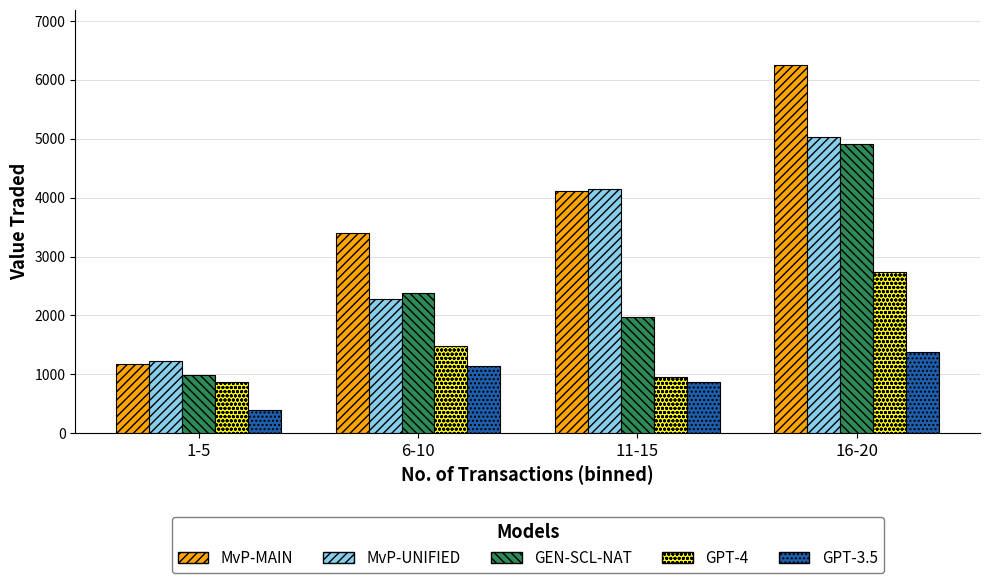

What are all the series names shown in the legend?

MvP-MAIN, MvP-UNIFIED, GEN-SCL-NAT, GPT-4, GPT-3.5